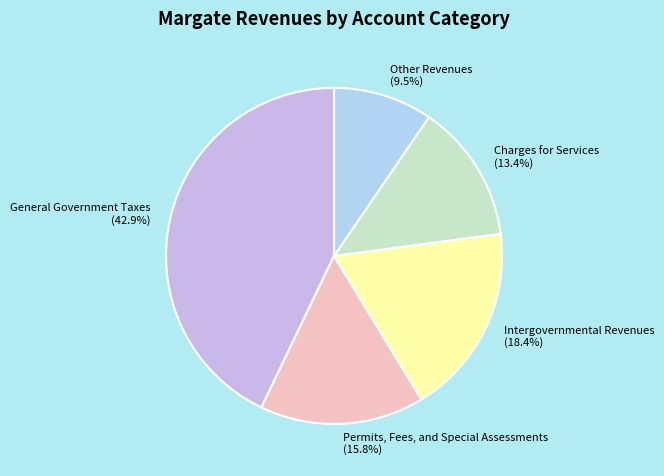

Between General Government Taxes and Intergovernmental Revenues, which is larger?

General Government Taxes